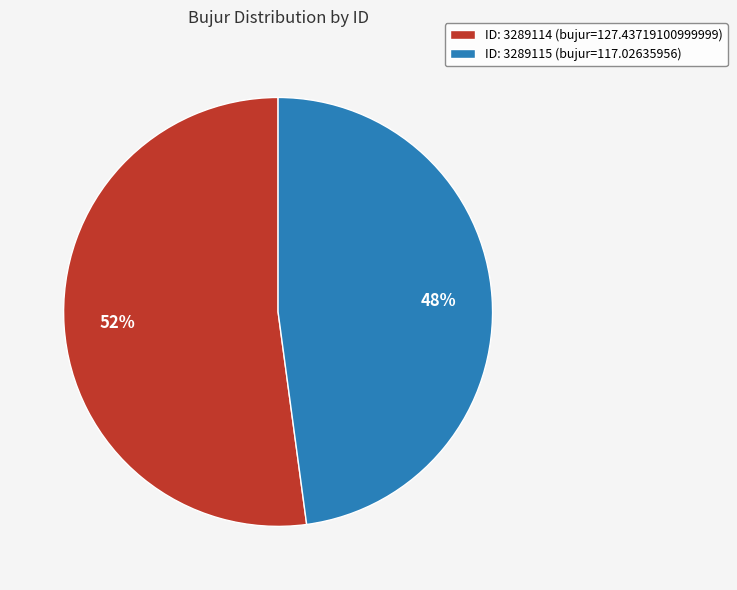

True or false: ID: 3289114 (bujur=127.43719100999999) accounts for 58% of the total.

False